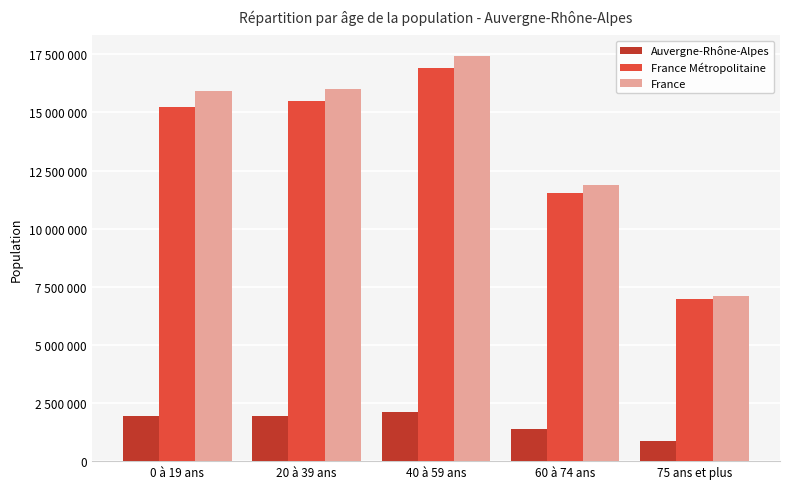

What is the label of the 1st bar from the left?

0 à 19 ans